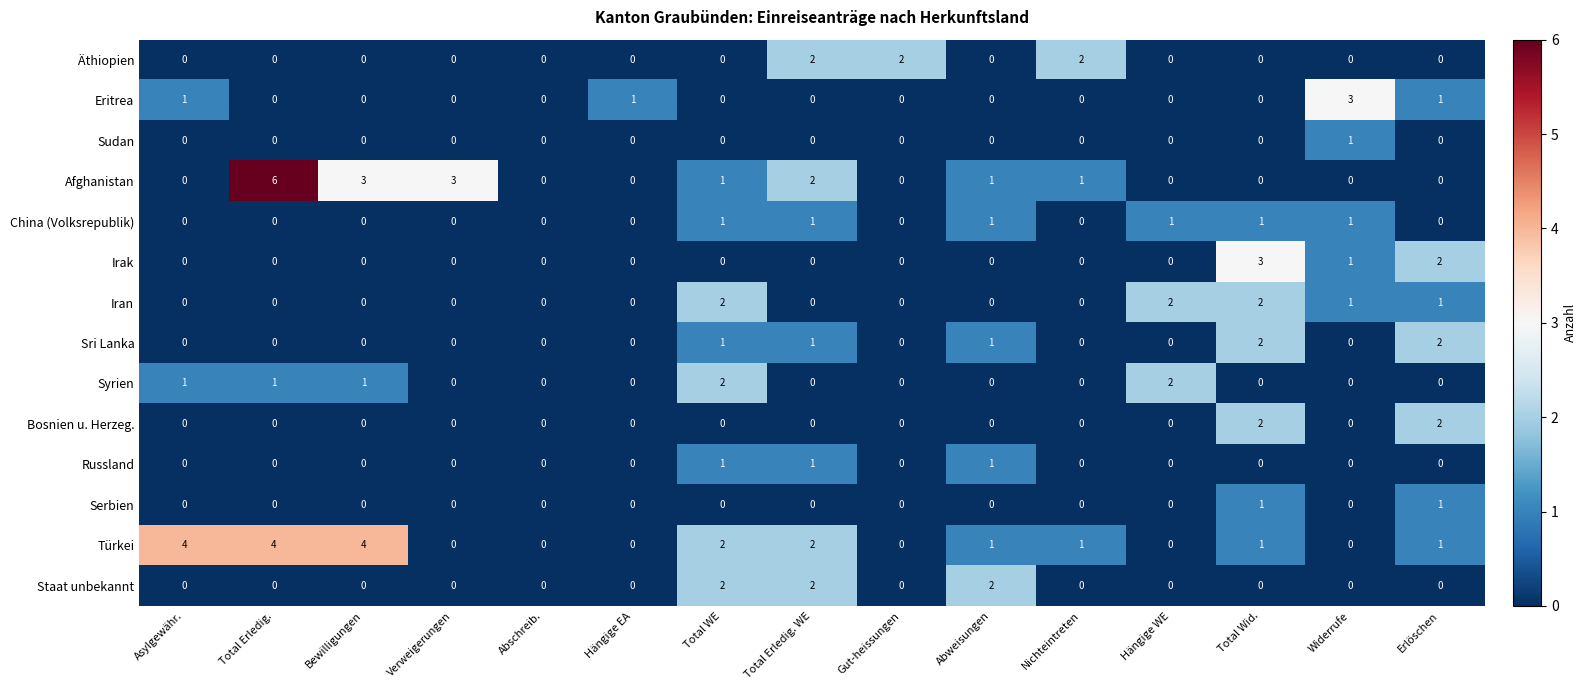

What is the sum of all Iran values?

8